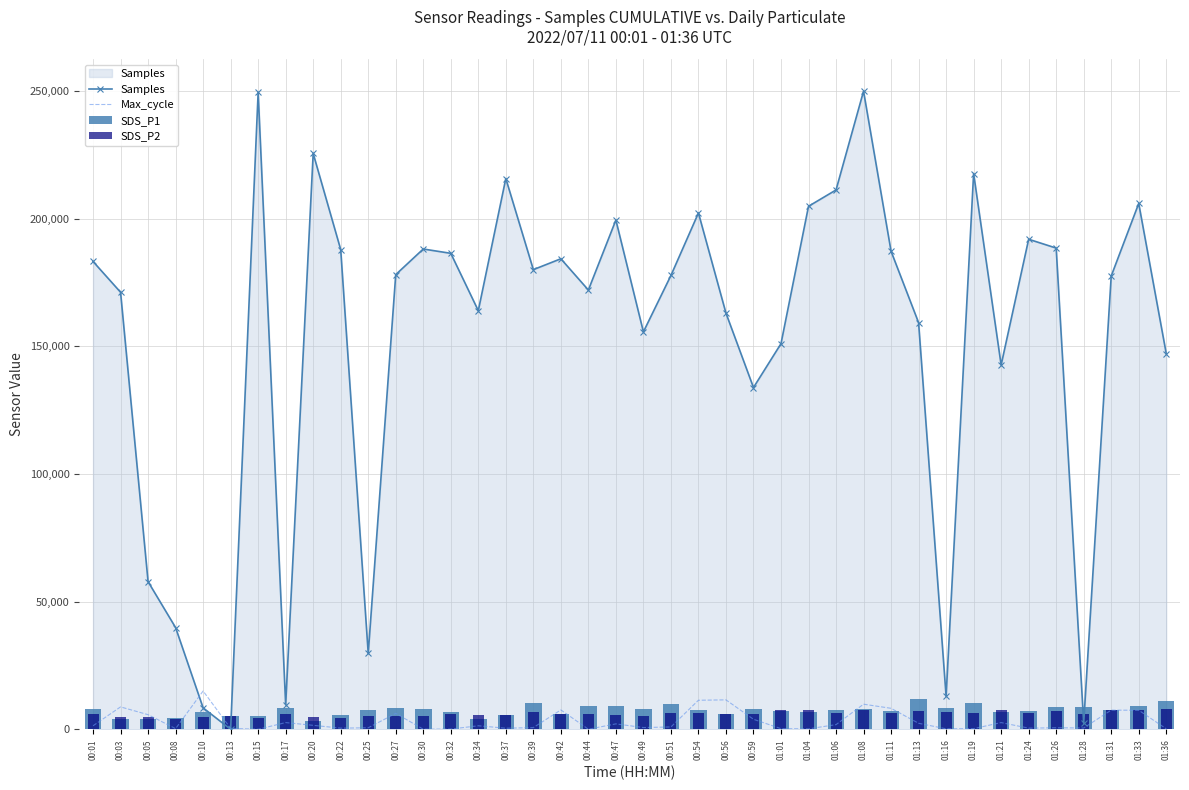

At which label is SDS_P2 closest to 6039?

00:44